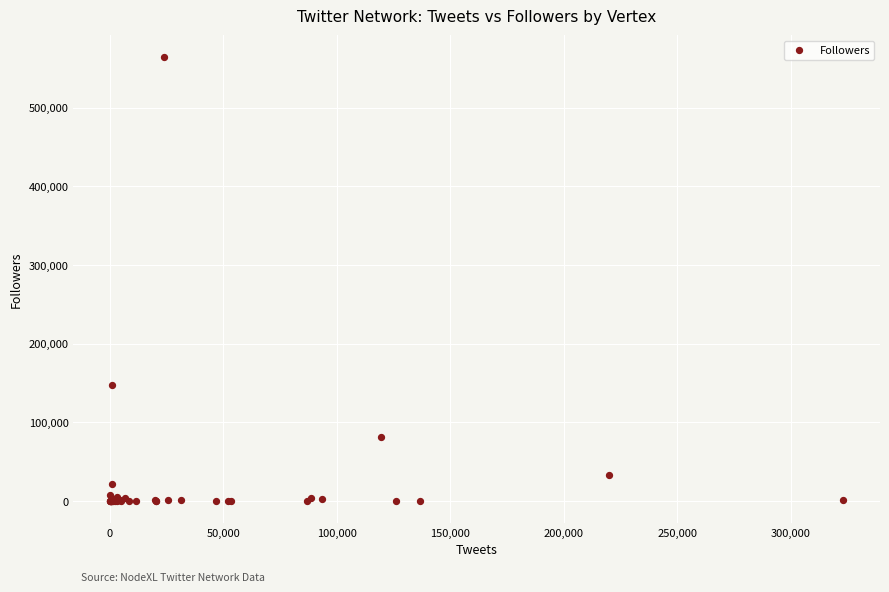

What Y value in the scatter plot is closest to 281956?

147019